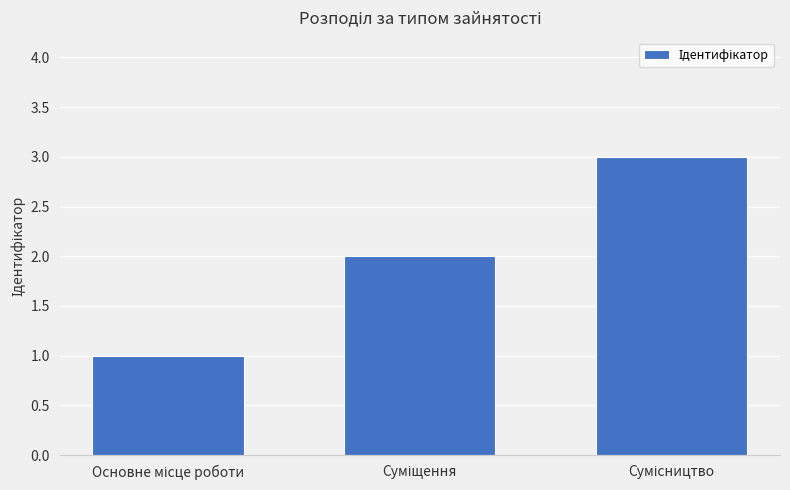

What is the sum of all values?

6